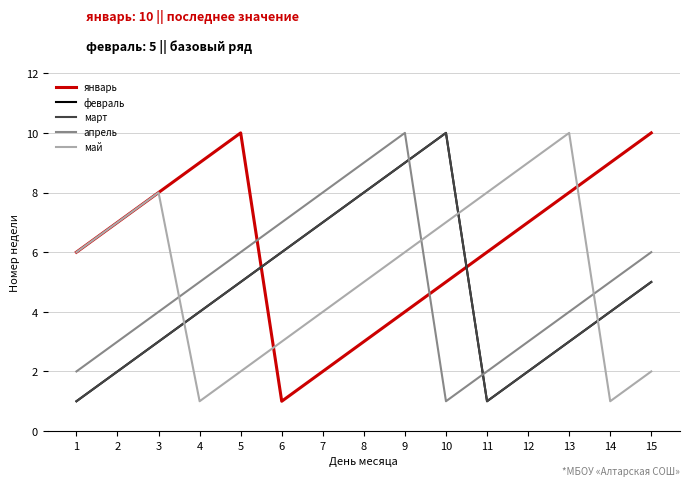

True or false: март has more than 0 points higher than both neighbors.

True